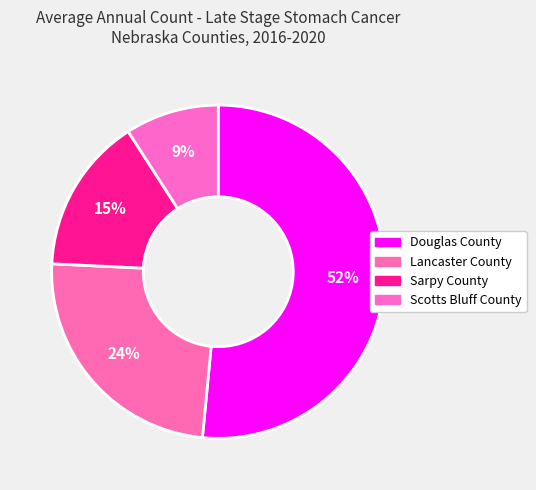

How many segments does this pie chart have?

4